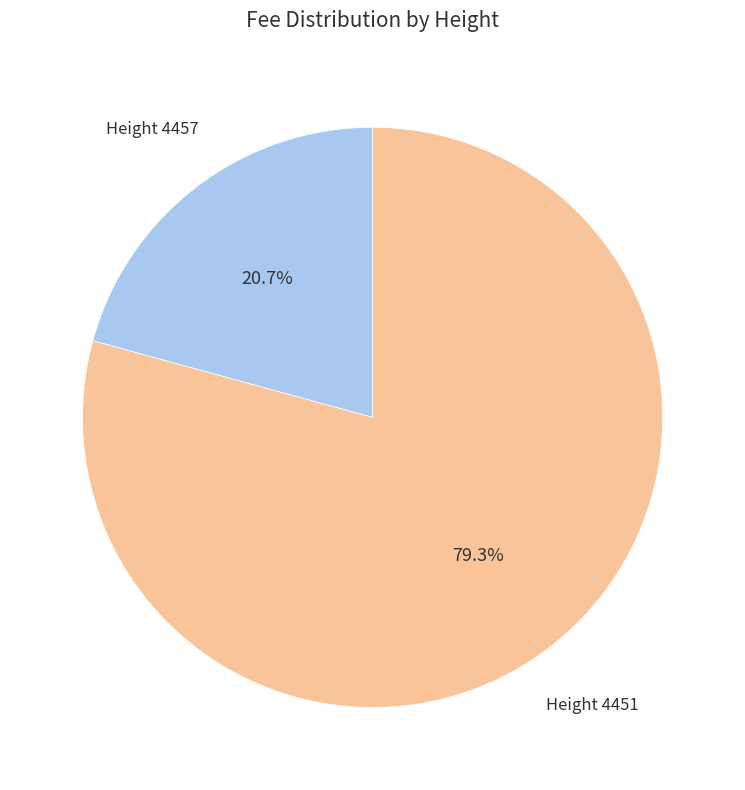

What is the total percentage of Height 4451 and Height 4457?

100.0%